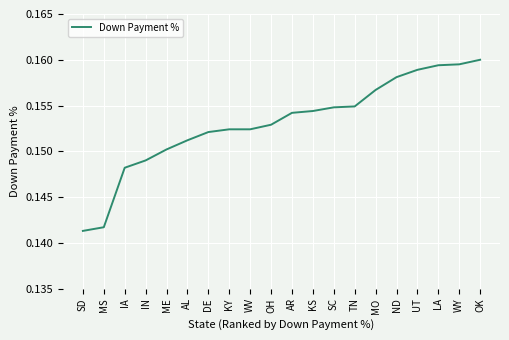

Which label corresponds to the smallest value in the chart?

SD